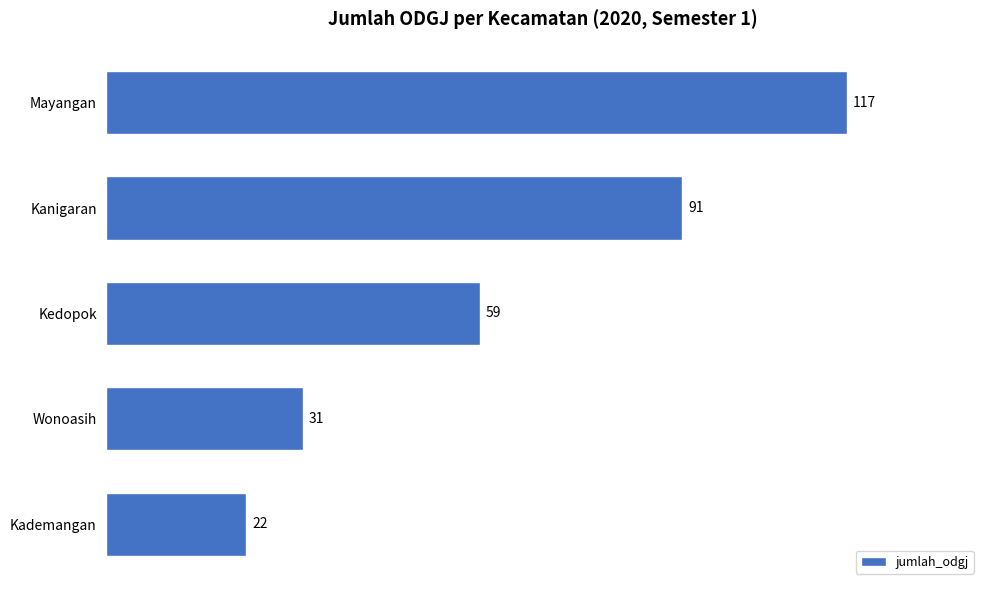

Rank the categories by value from highest to lowest.

Mayangan, Kanigaran, Kedopok, Wonoasih, Kademangan